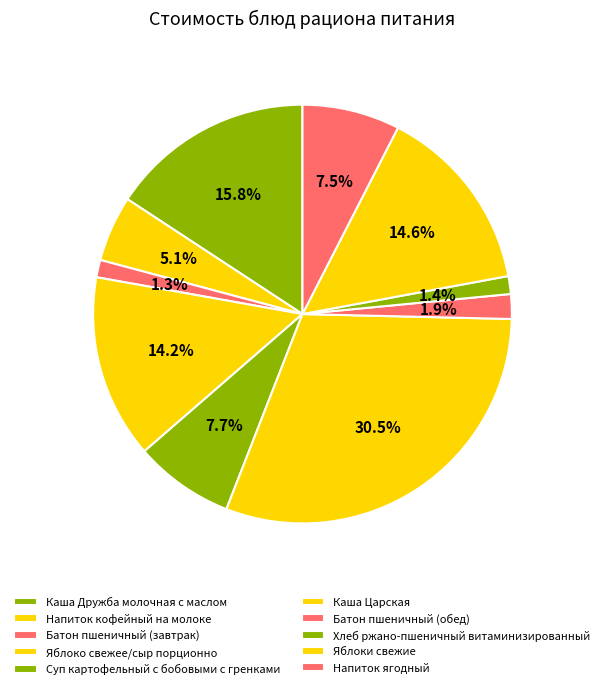

Is Хлеб ржано-пшеничный витаминизированный the majority of the pie?

No